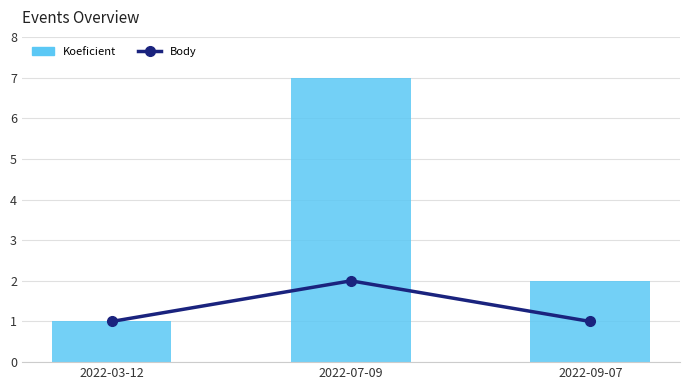

The value of Koeficient at 2022-07-09 is 7. True or false?

True